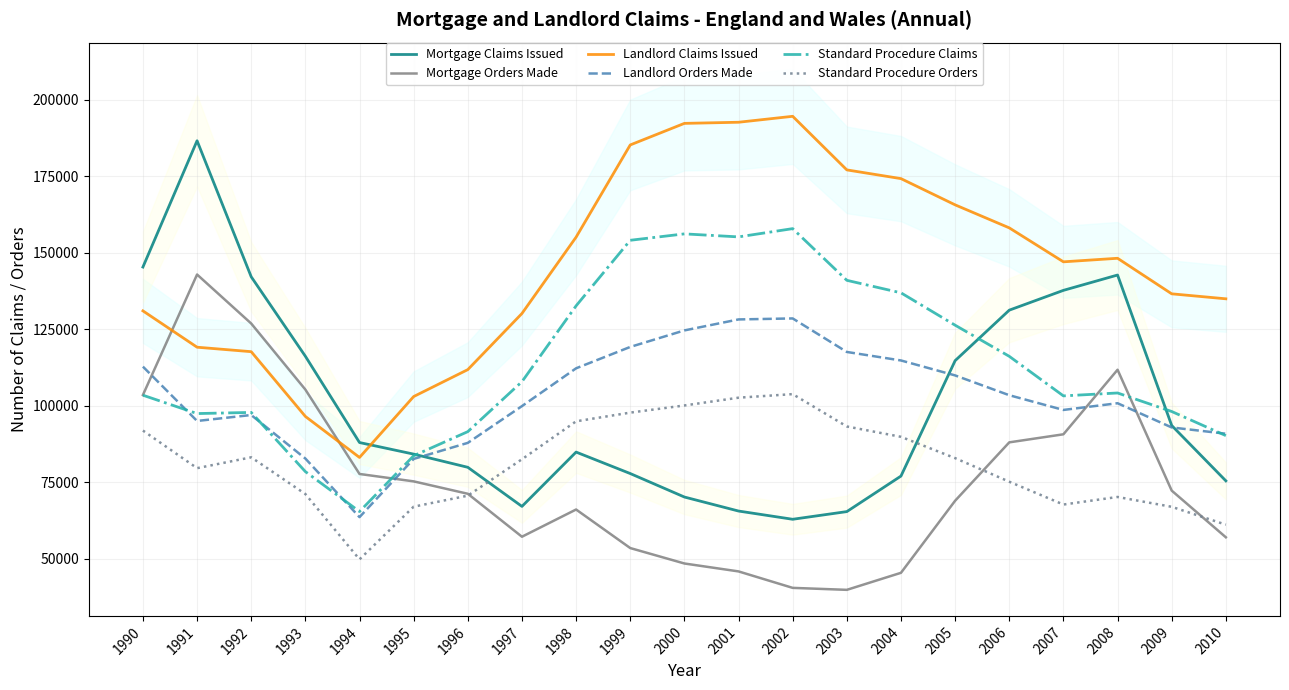

What is the difference between the highest and lowest values at 1991?

107071